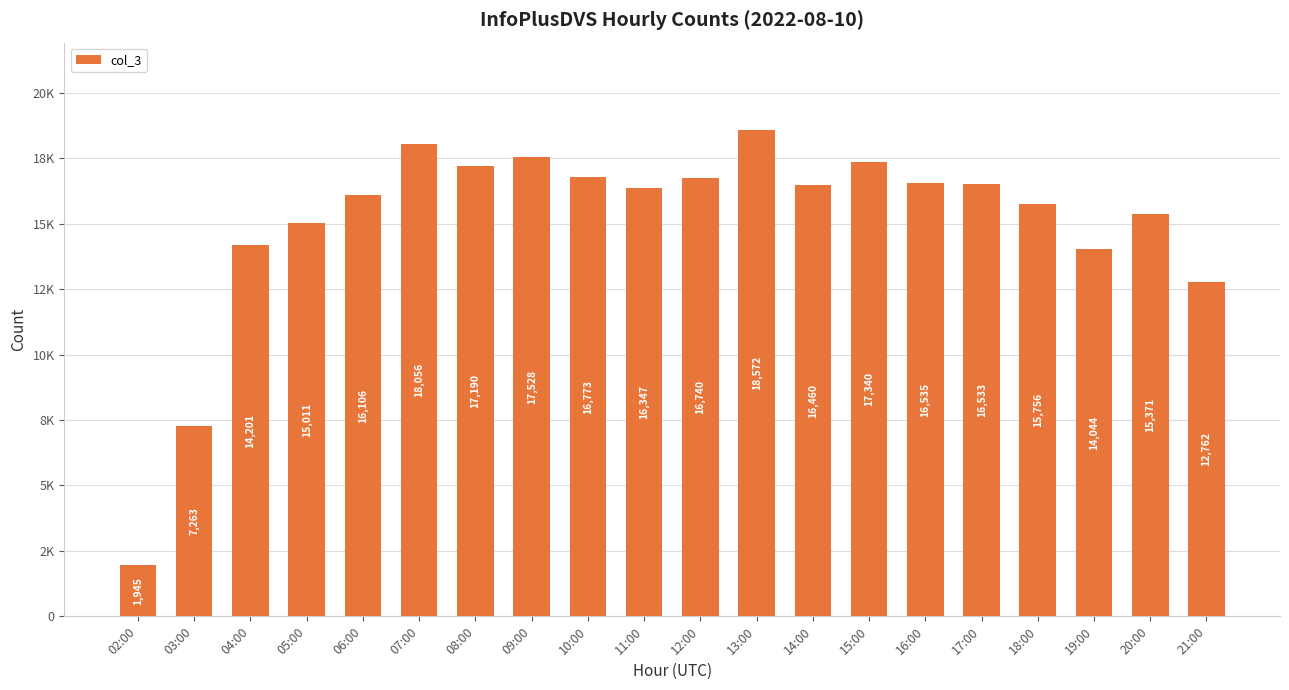

How many data points are above 16460?

9